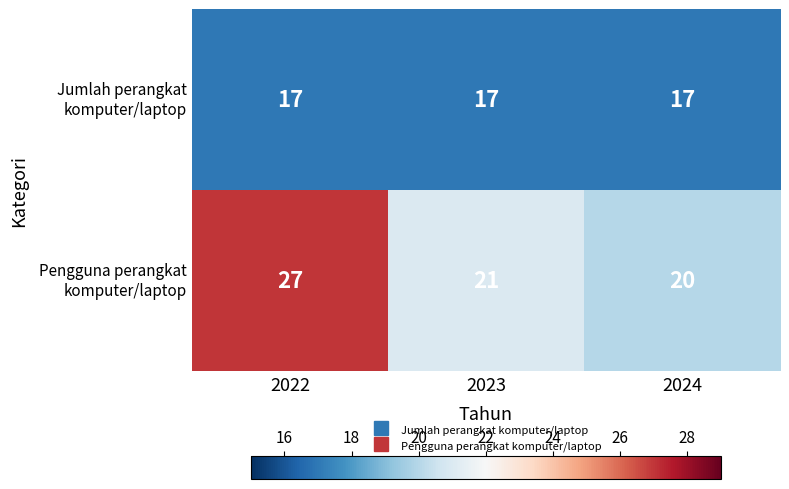

What is the greatest value displayed?

27